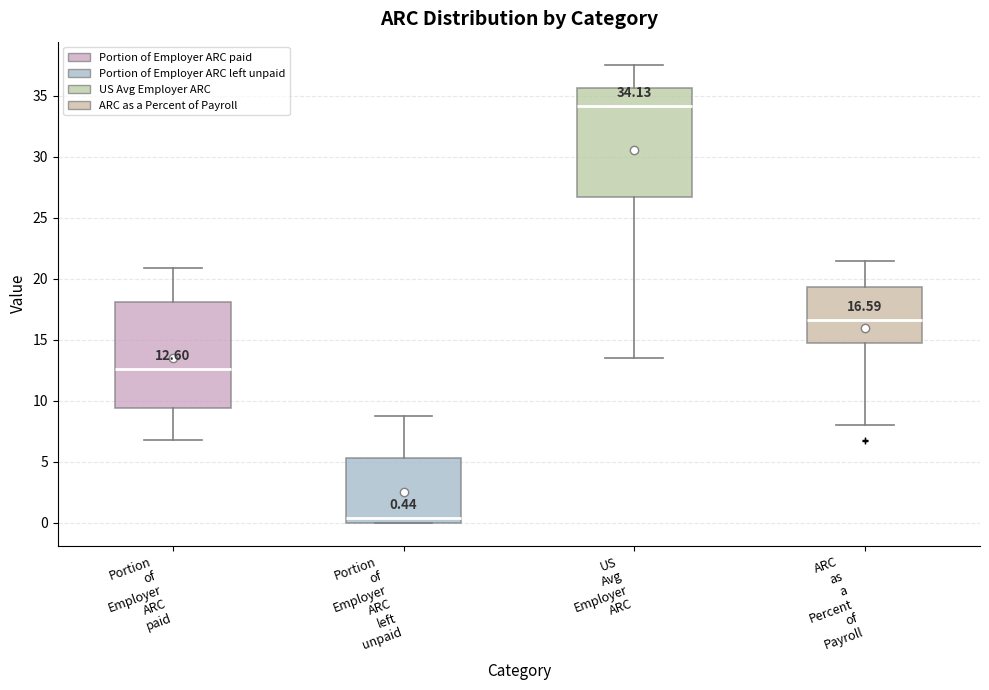

Which box's median line is the highest?

US Avg Employer ARC